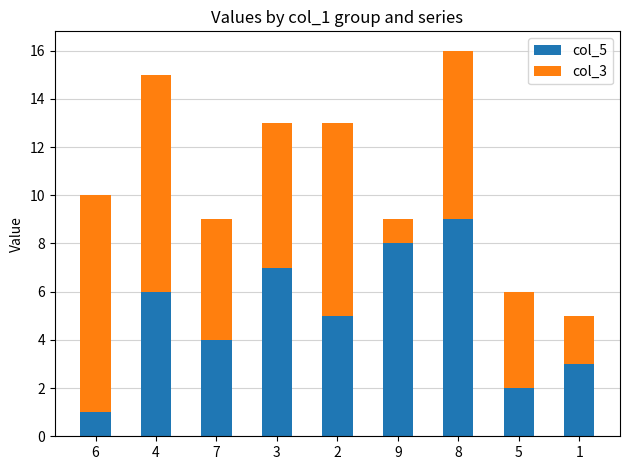

How many categories are shown in the chart?

9